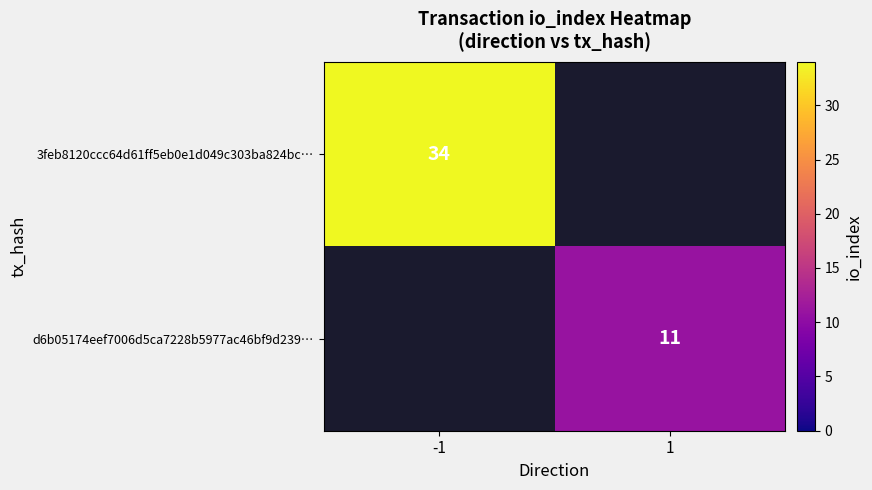

Is it true that d6b05174eef7006d5ca7228b5977ac46bf9d239… equals 7 at 1?

False